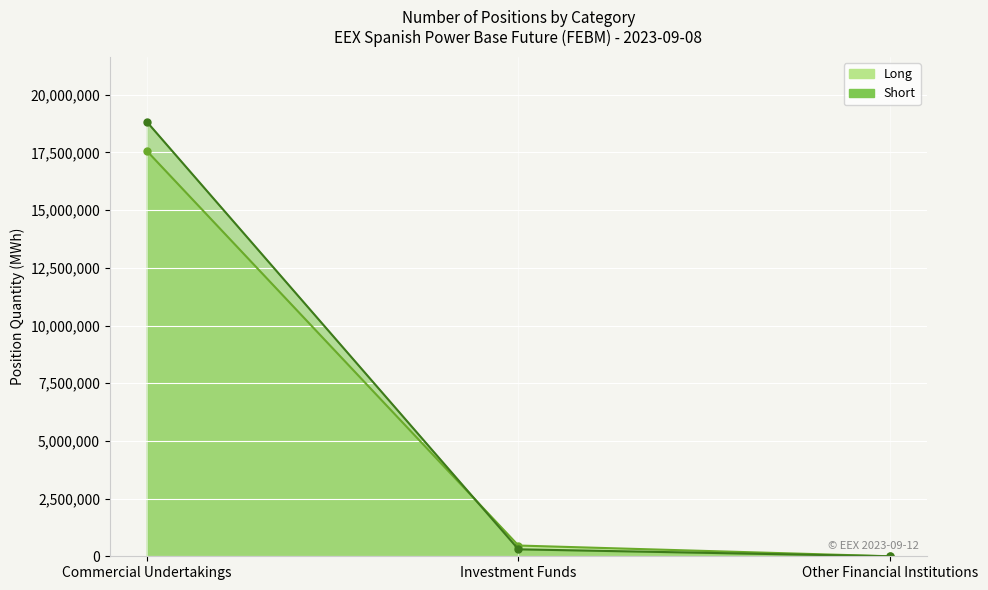

What is the difference between the maximum and second lowest values in the Short series?

18522231